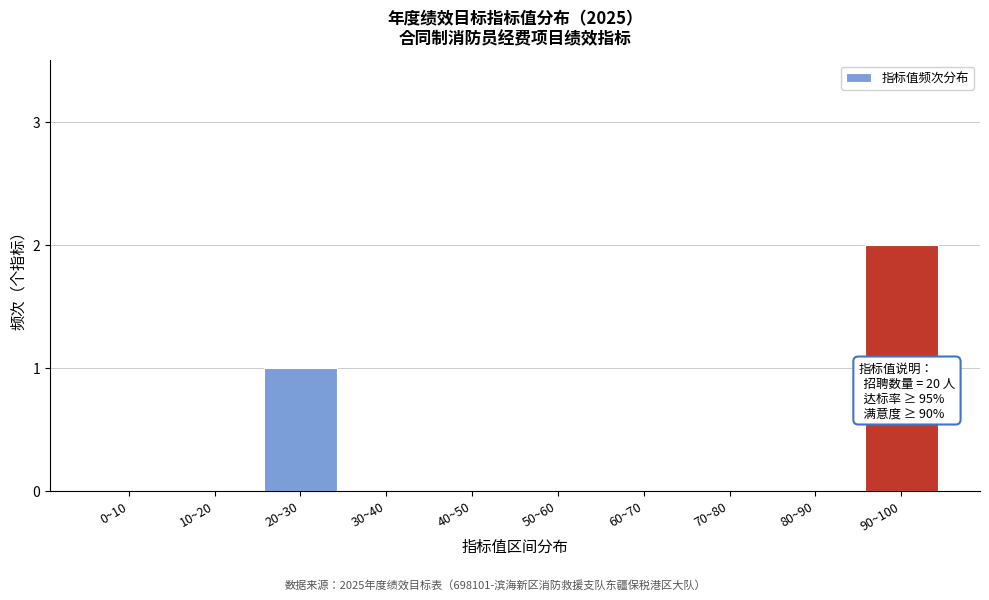

Reading left to right, transcribe all the data shown in this chart.

0~10=0	10~20=0	20~30=1	30~40=0	40~50=0	50~60=0	60~70=0	70~80=0	80~90=0	90~100=2